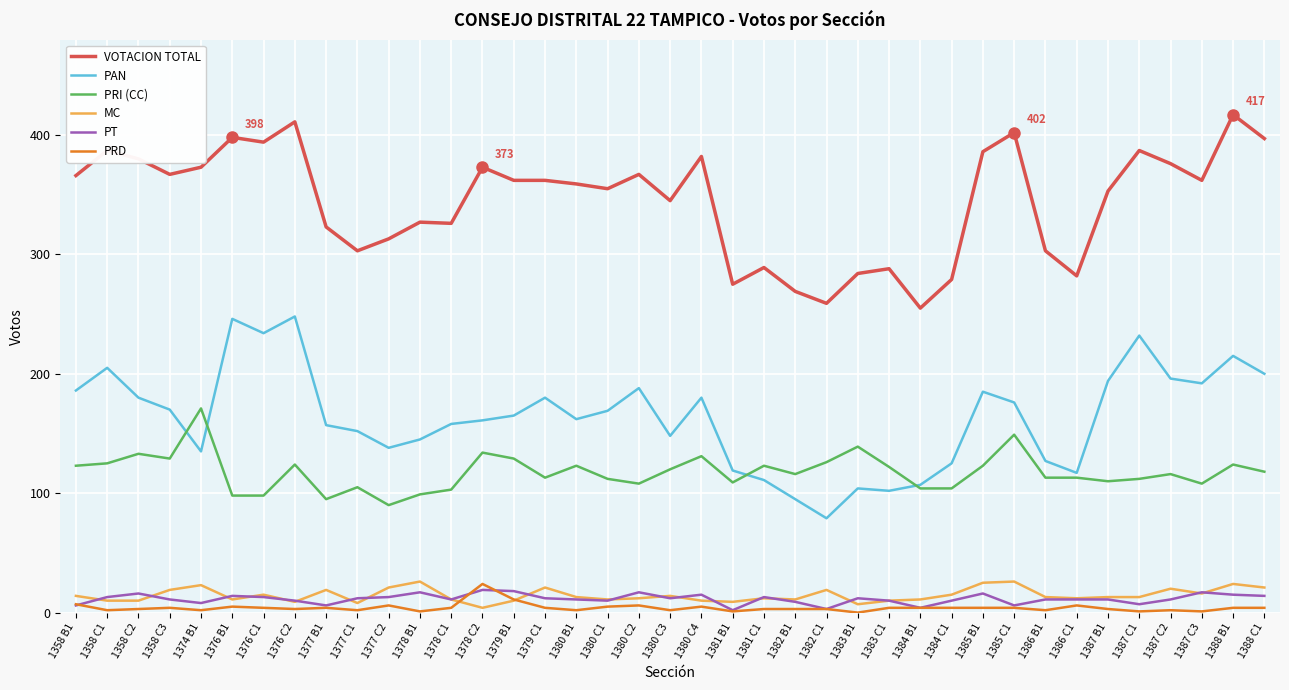

Which series changed the most between 1358 C1 and 1386 B1?

VOTACION TOTAL